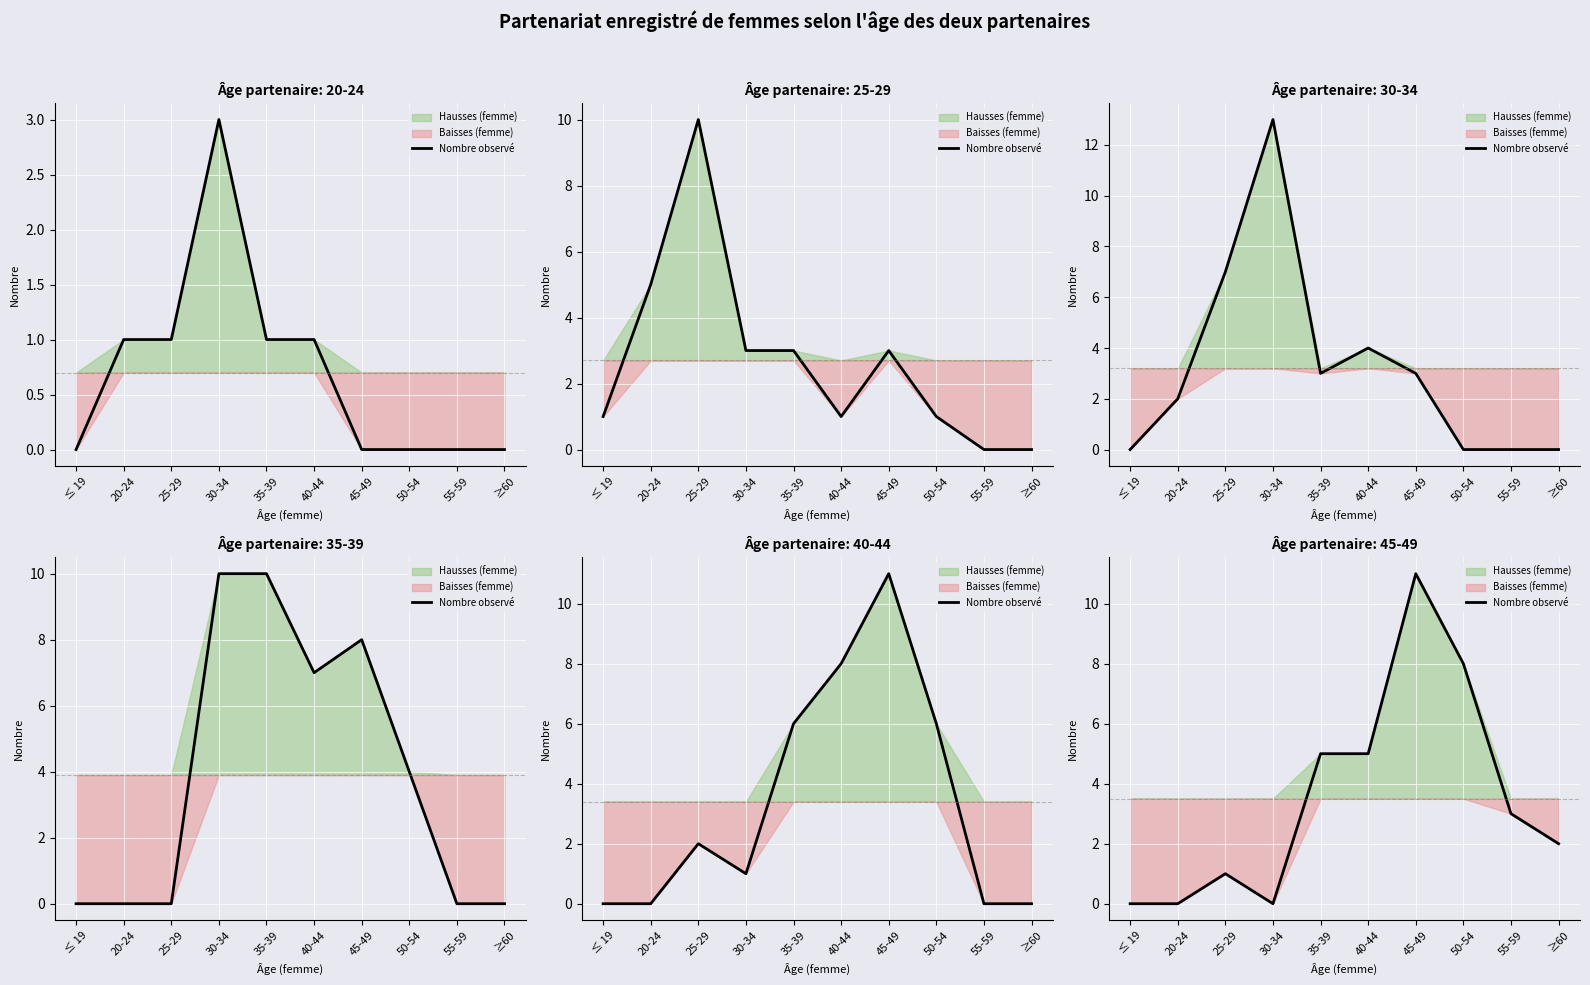

List the labels in order of value, smallest first.

≤ 19, 20-24, 30-34, 25-29, ≥60, 55-59, 35-39, 40-44, 50-54, 45-49